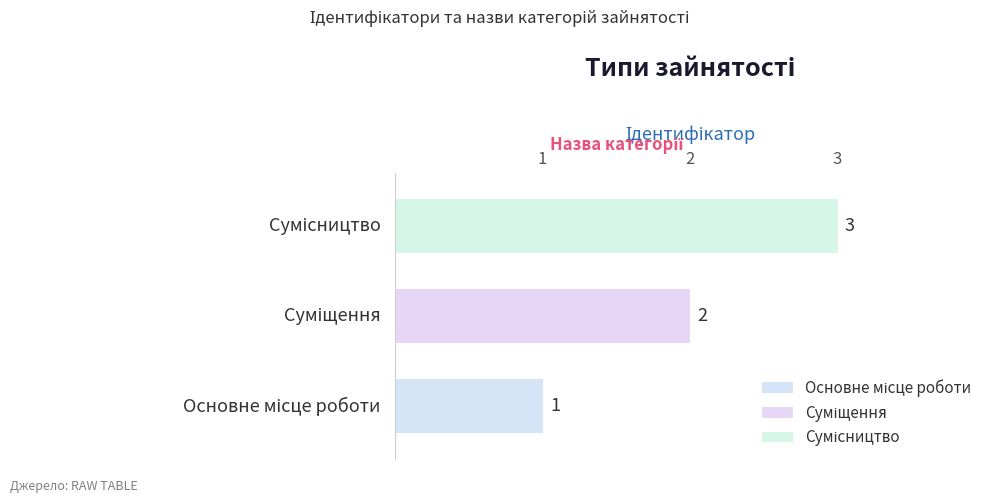

How many data points does each series have?

1